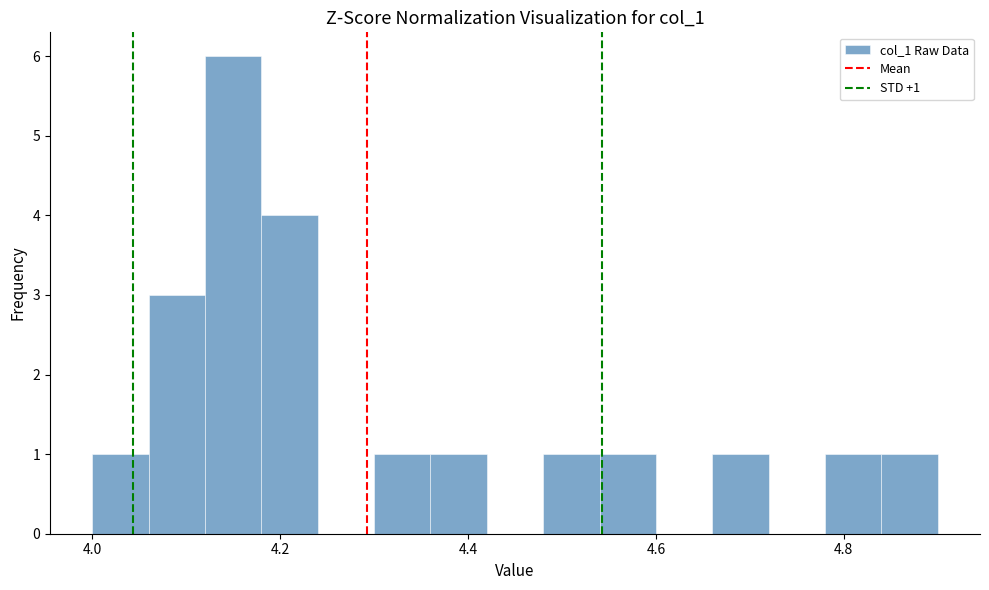

Read against the x-axis, roughly where is the centre of the tallest bar?

4.16